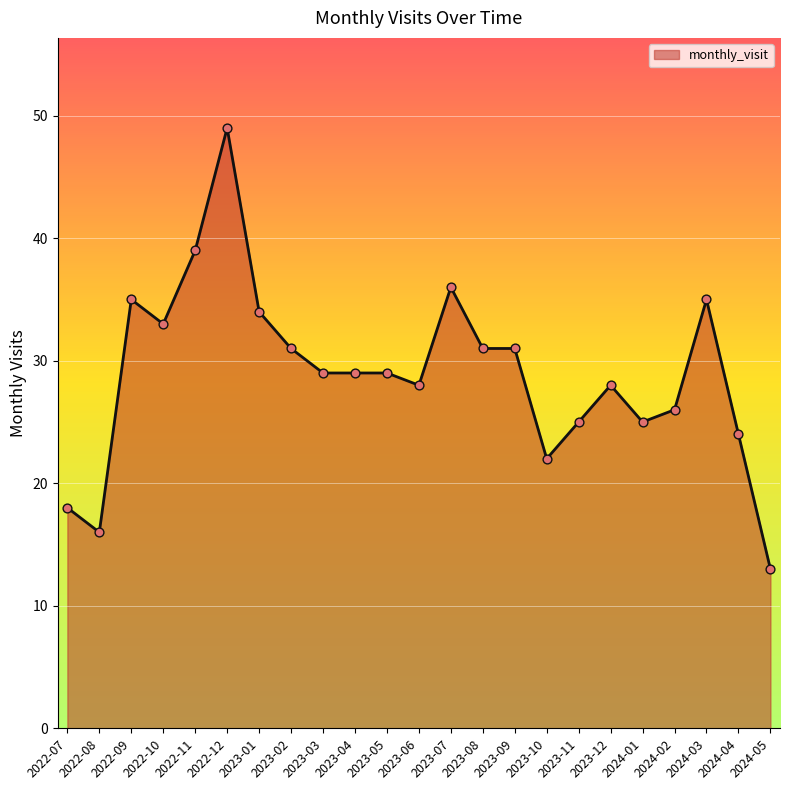

Between 2023-12 and 2024-05, which is larger?

2023-12